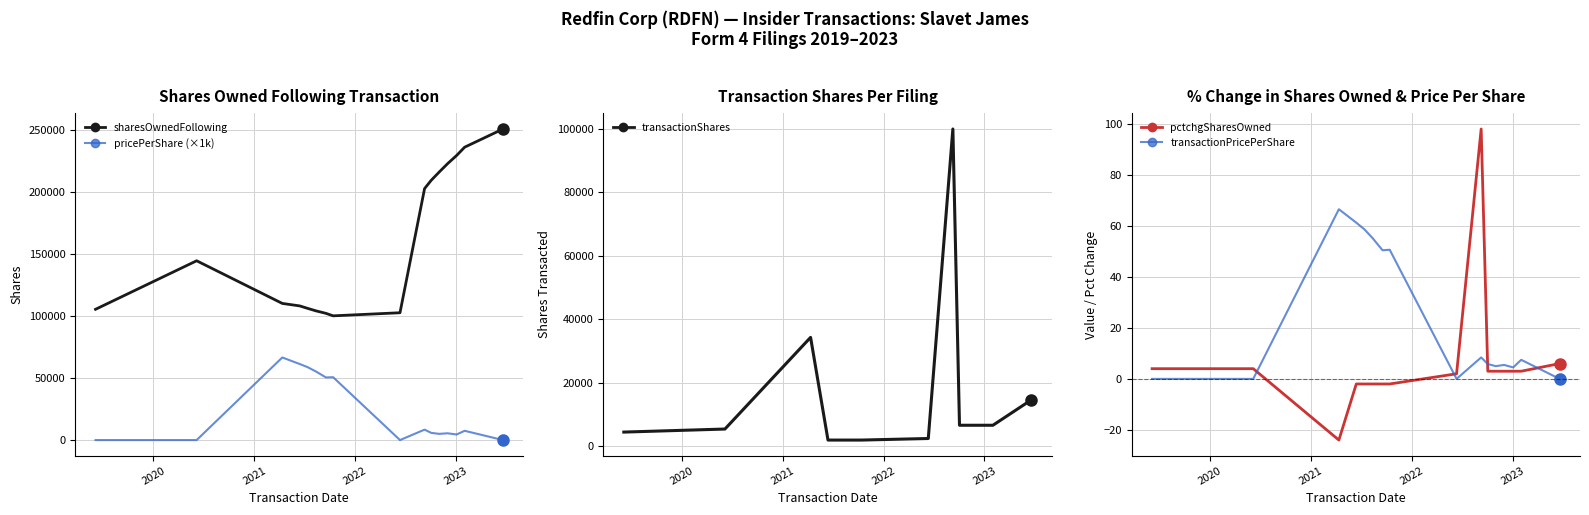

Is this an area chart (filled region under the line)?

No